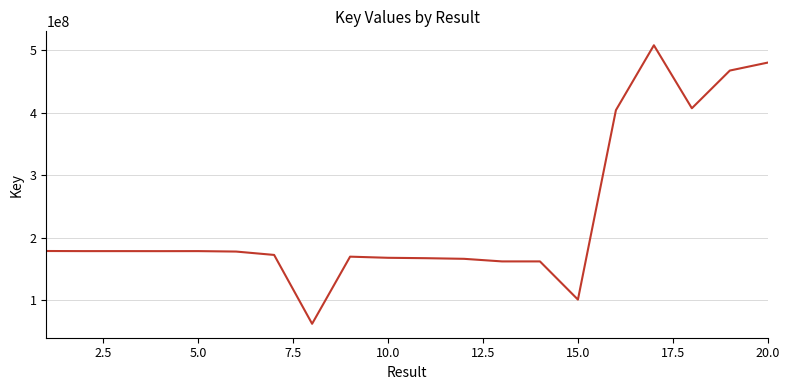

Does the chart have visible grid lines?

Yes